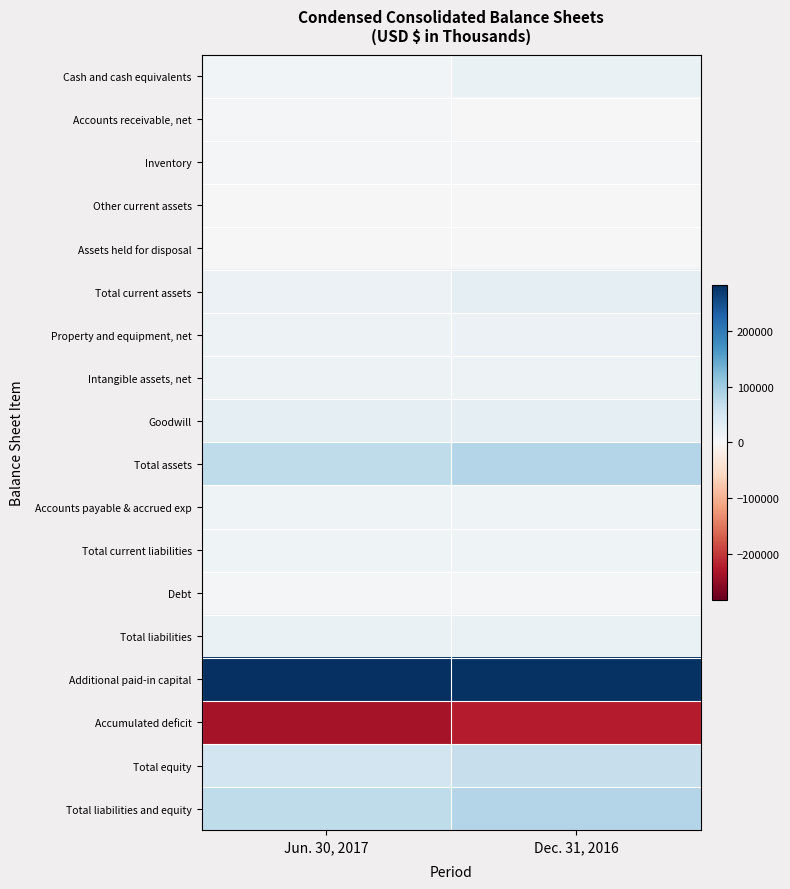

Which series changed the most between Jun. 30, 2017 and Dec. 31, 2016?

Accumulated deficit